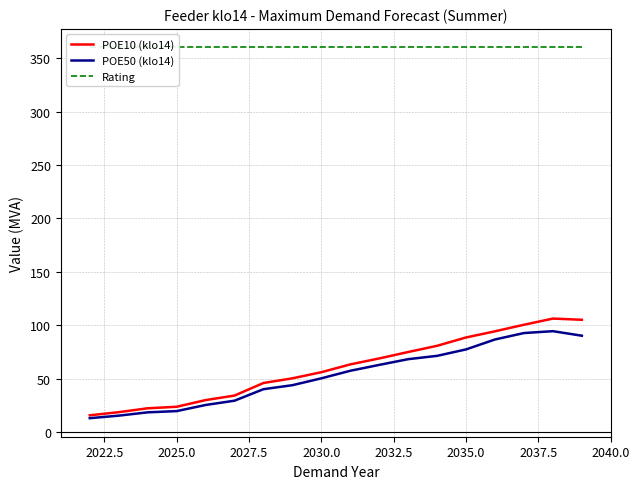

What is the sum of all POE10 (klo14) values?

1078.5